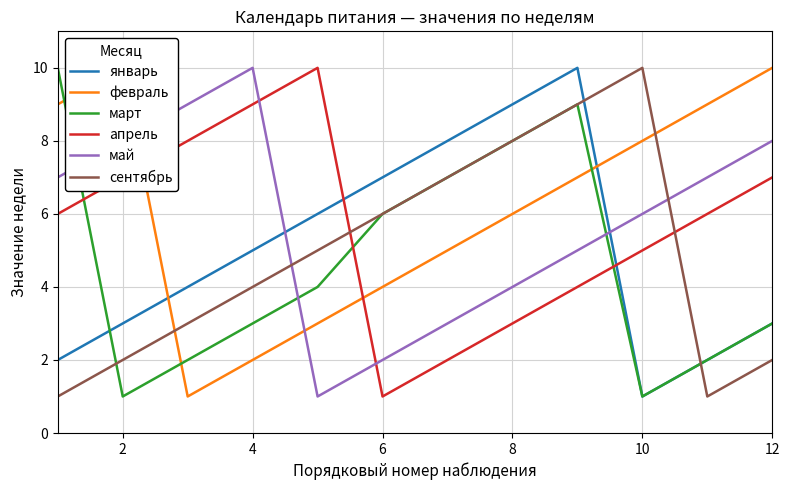

The value of сентябрь at 10 is 14. True or false?

False